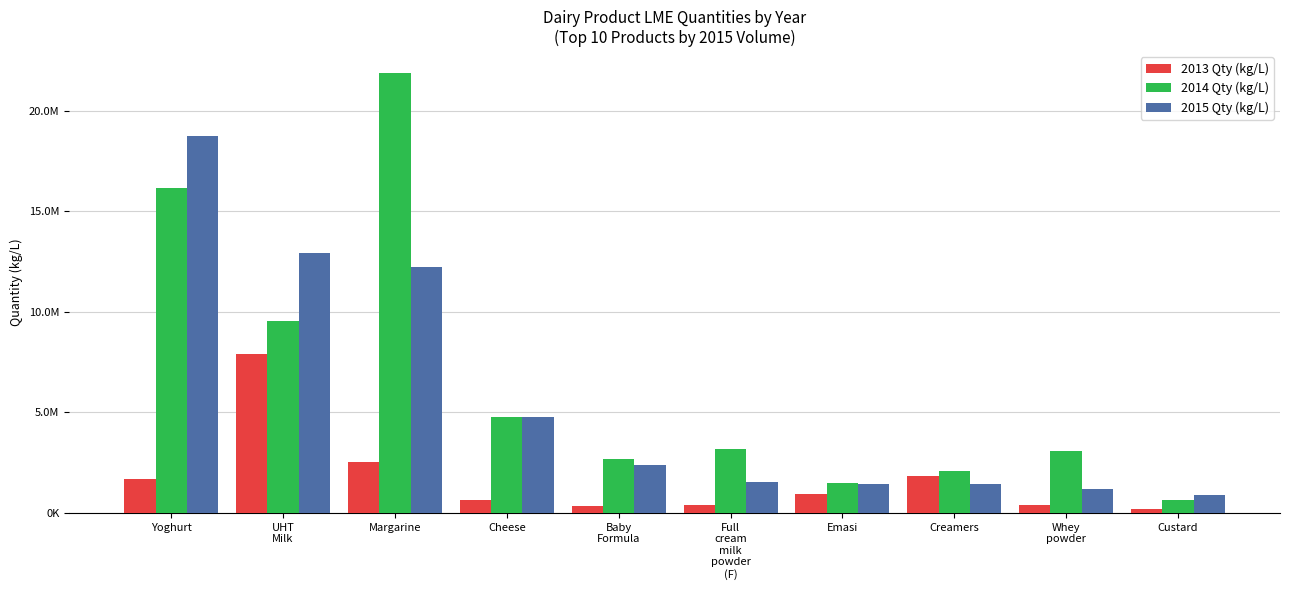

Rank the series at Baby
Formula from highest to lowest value.

2014 Qty (kg/L), 2015 Qty (kg/L), 2013 Qty (kg/L)